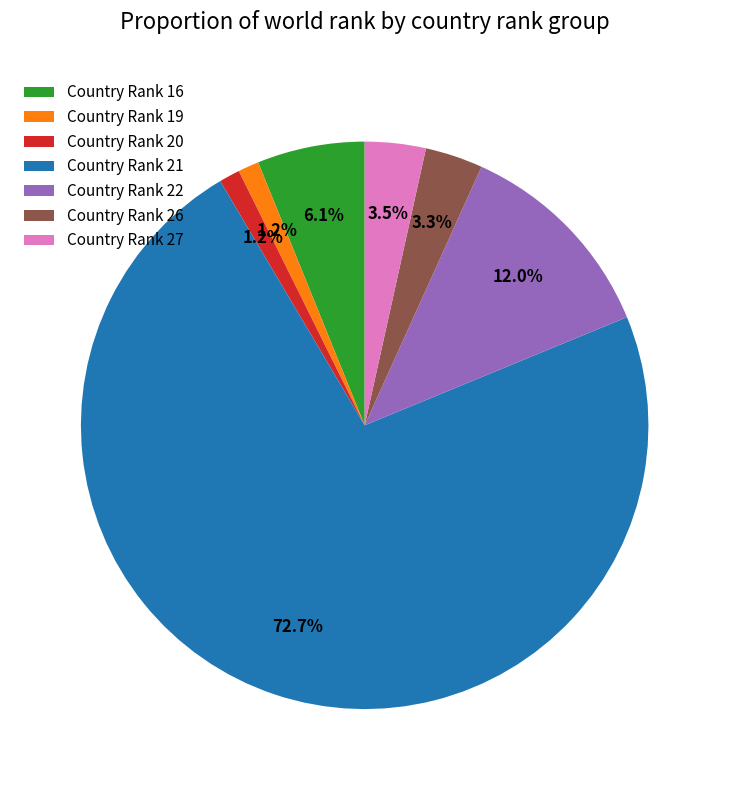

What is the ratio of the value at Country Rank 16 to the value at Country Rank 22?

0.5